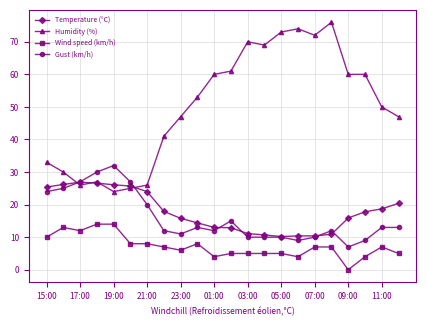

List the series in order of their peak value, lowest first.

Wind speed (km/h), Temperature (°C), Gust (km/h), Humidity (%)